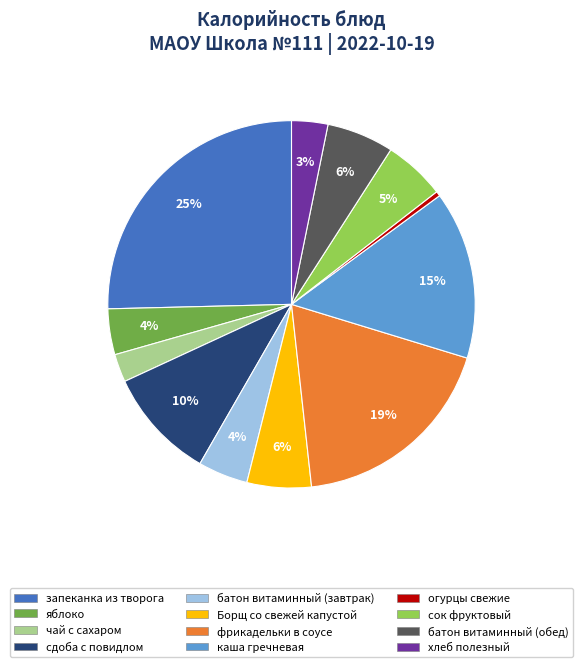

Which slice is the largest?

запеканка из творога